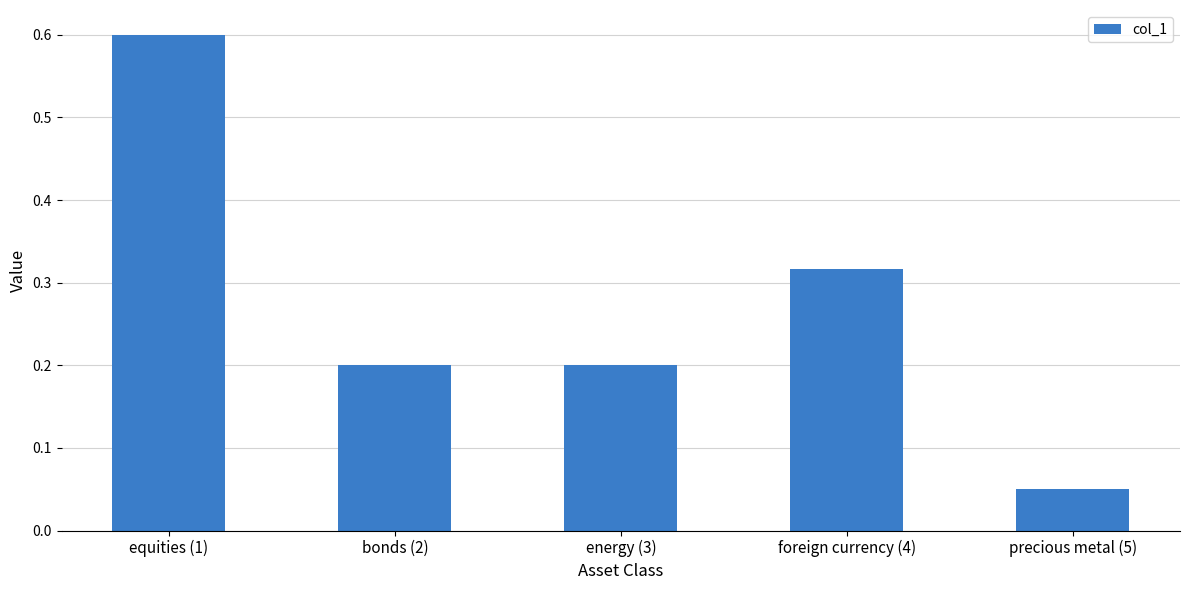

What is the sum of the values at equities (1) and energy (3)?

0.8